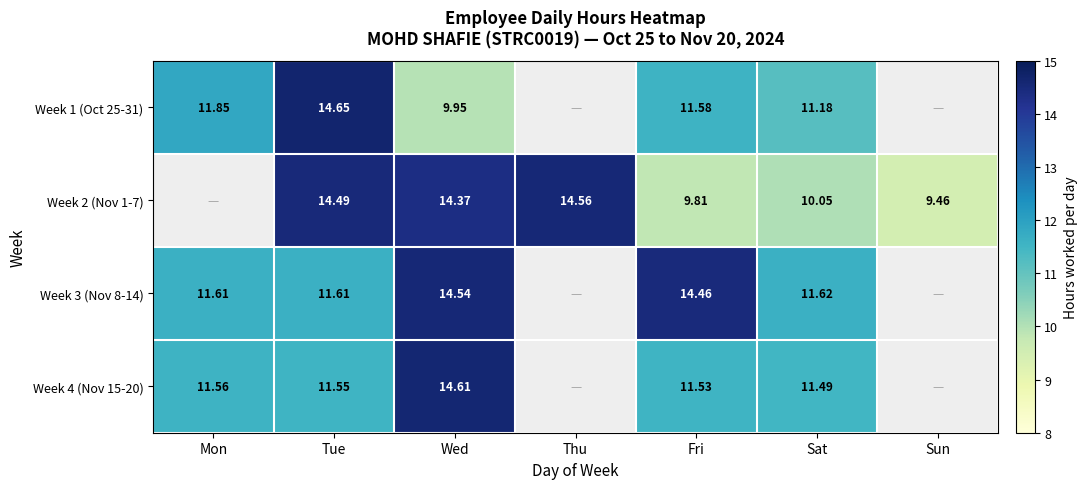

The Week 3 (Nov 8-14) series shows 16.0 at Mon. True or false?

False